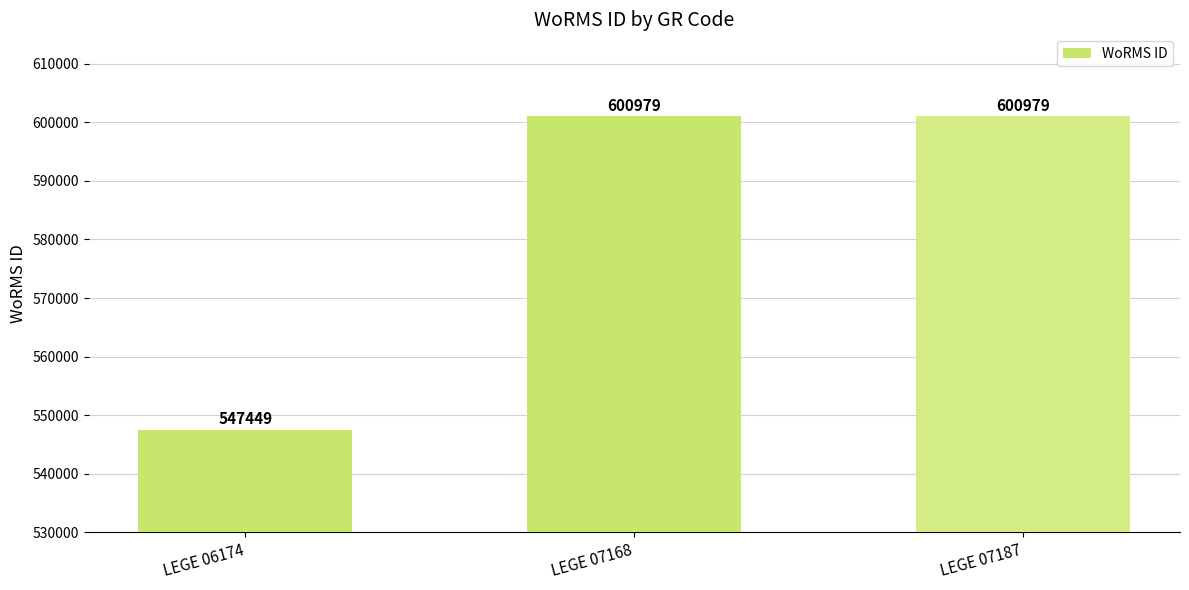

Does the chart contain stacked bars?

No